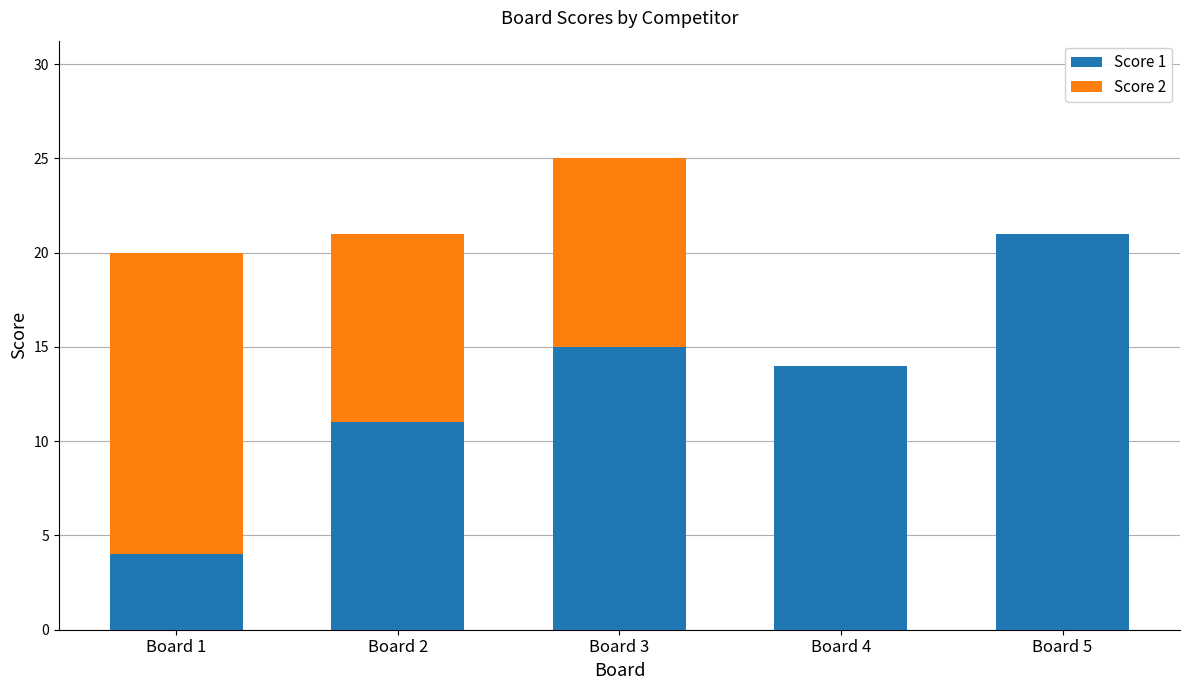

What is the sum of the Score 1 values at Board 4 and Board 5?

35